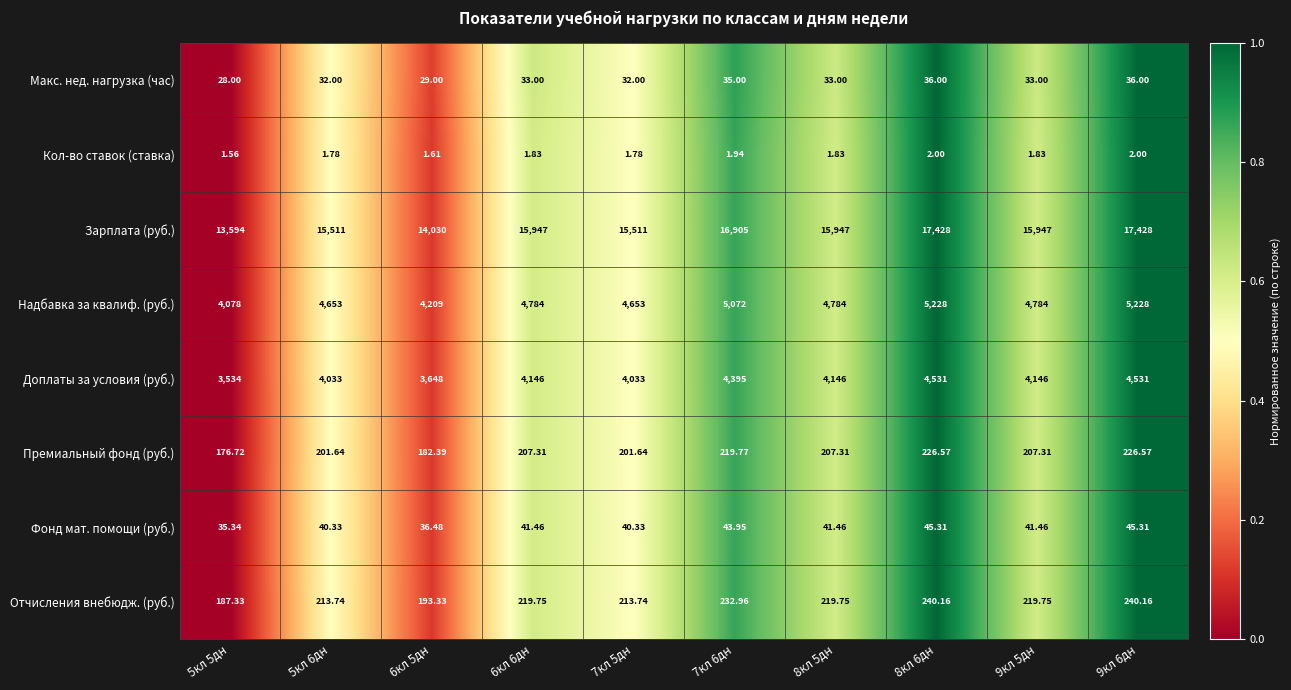

Which series has the largest range (max minus min)?

Зарплата (руб.)